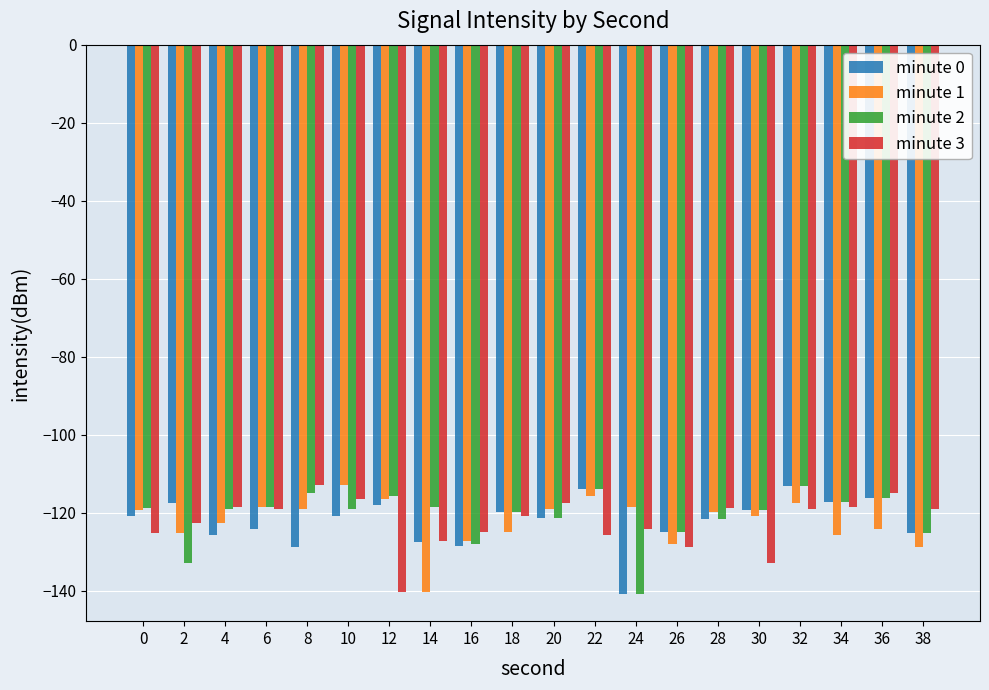

Between 26 and 34, which series saw the biggest shift?

minute 3